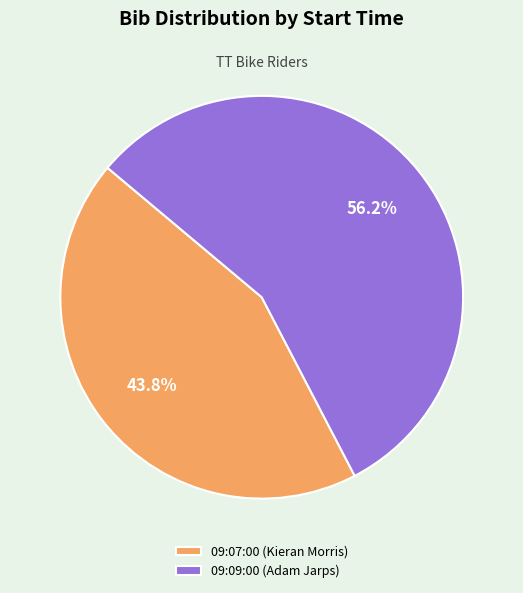

Is there a majority slice in this chart?

Yes